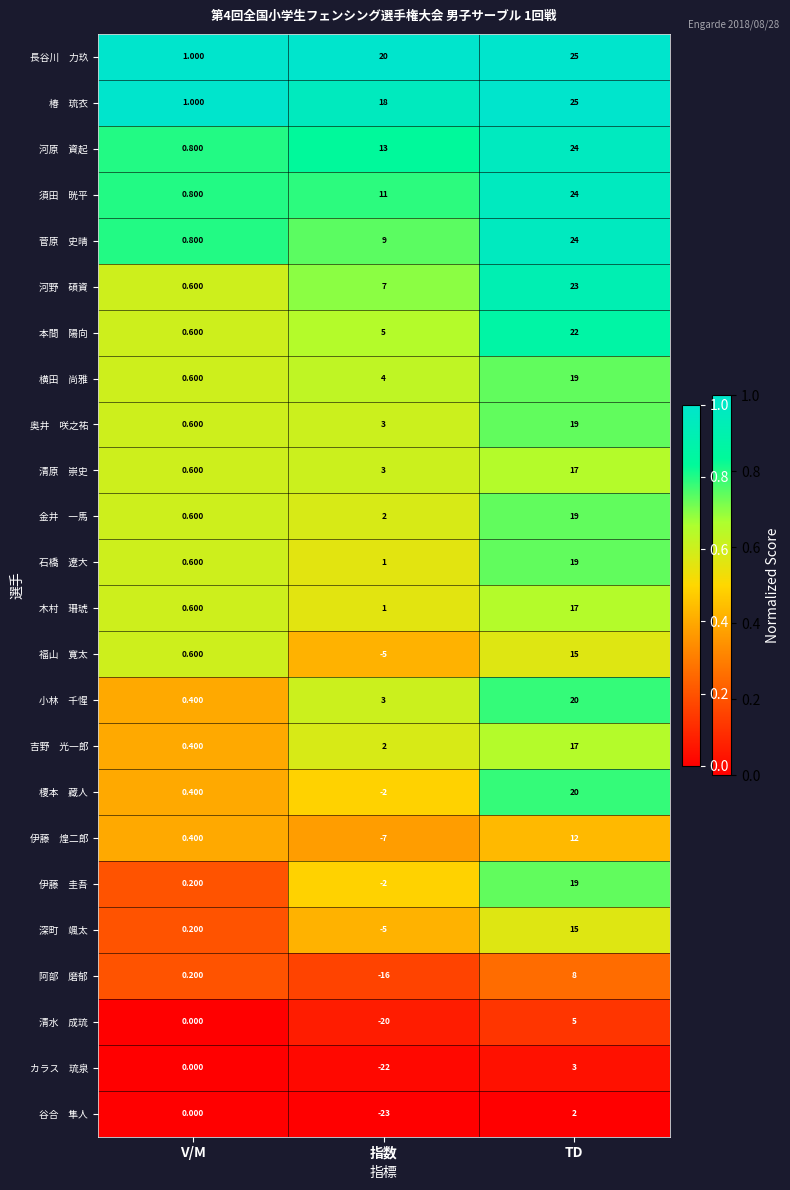

At which category is the sum across all series the highest?

TD